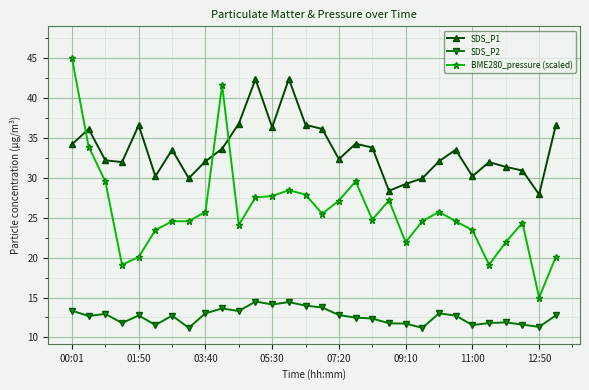

Which series has the largest total across all categories?

SDS_P1